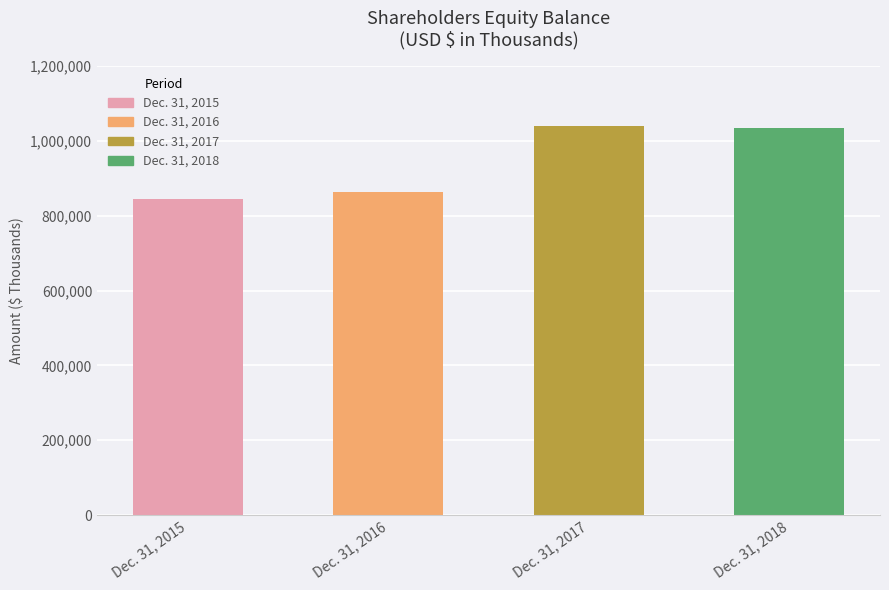

Approximately how many times larger is the value at Dec. 31, 2016 compared to Dec. 31, 2015?

1.0